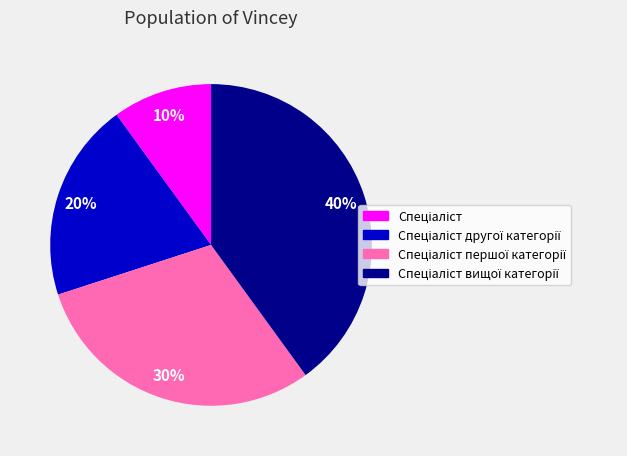

Is there any slice that represents more than half of the pie?

No